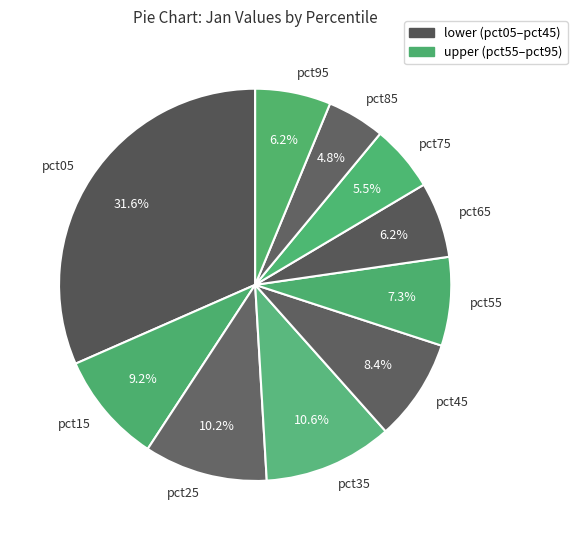

To the nearest percent, what is the difference between the pct15 and pct35 slice percentages?

1%